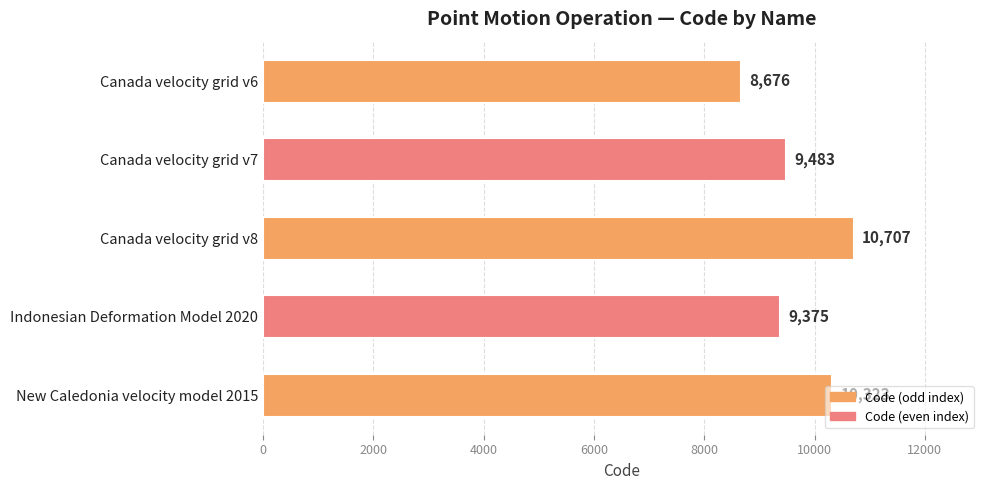

What is the label of the 2nd bar from the bottom?

Indonesian Deformation Model 2020